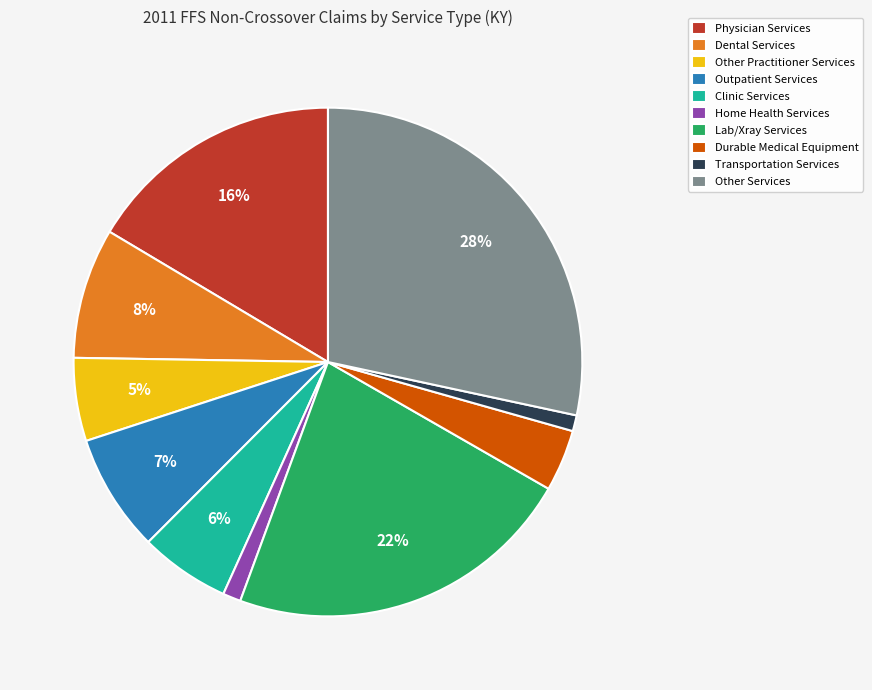

Does Outpatient Services represent more than half of the total?

No